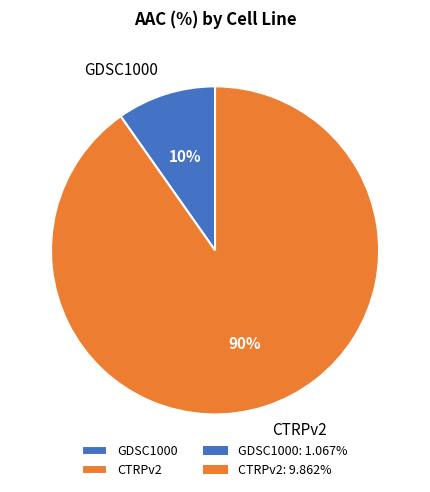

Between CTRPv2 and GDSC1000, which is larger?

CTRPv2